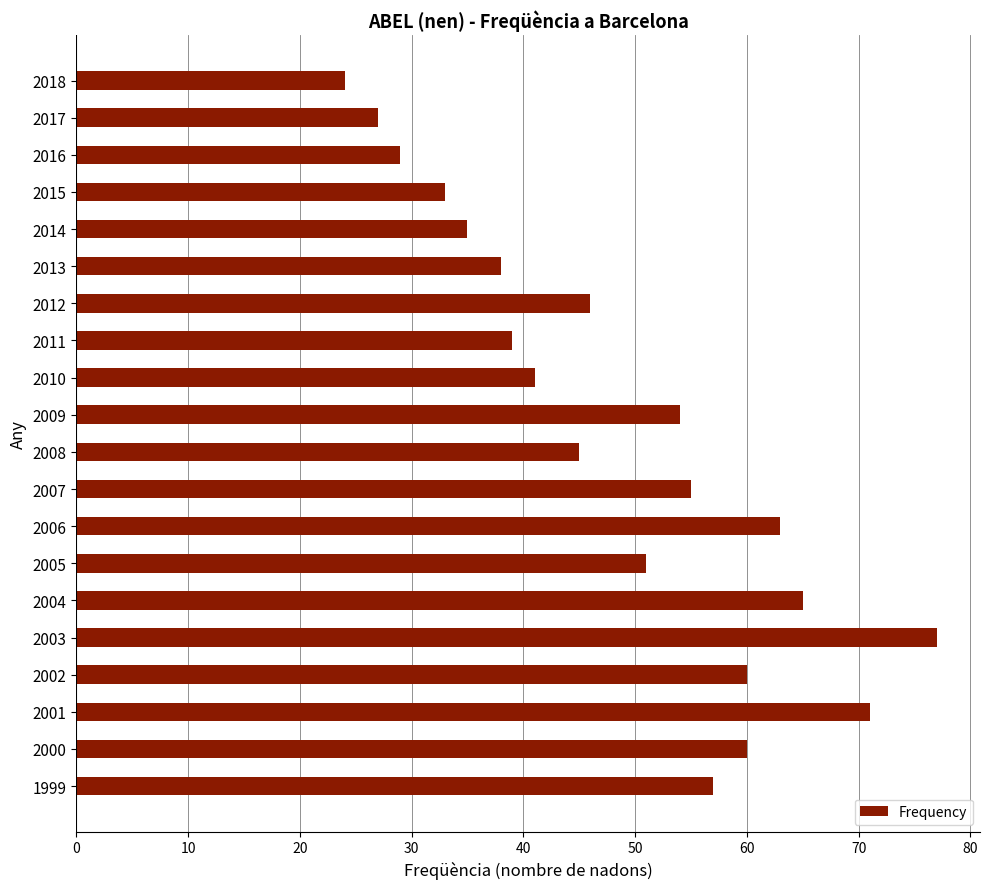

What is the difference between the second highest and second lowest values?

44